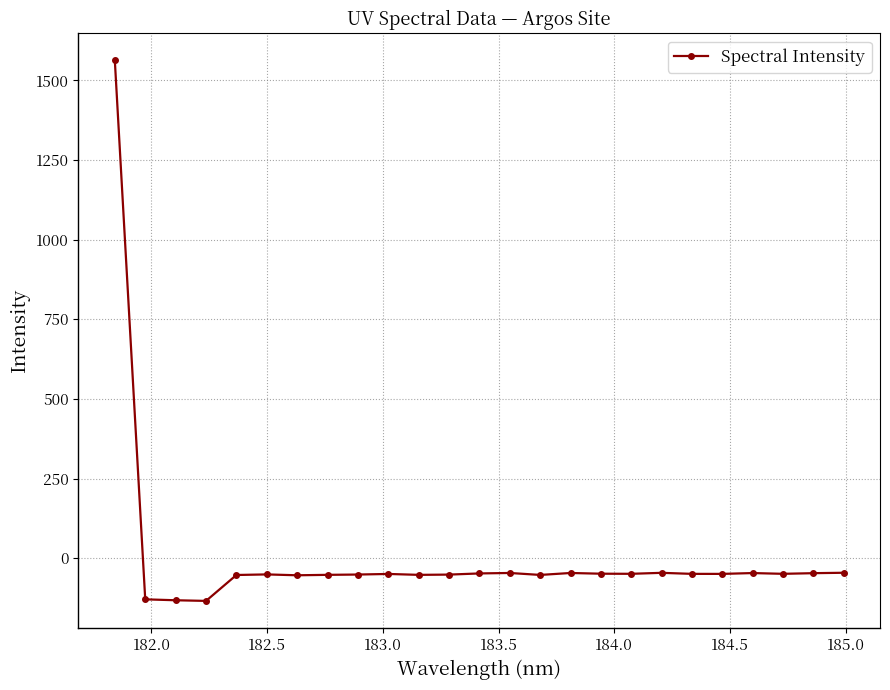

True or false: there are more than 0 points higher than both neighbors.

True